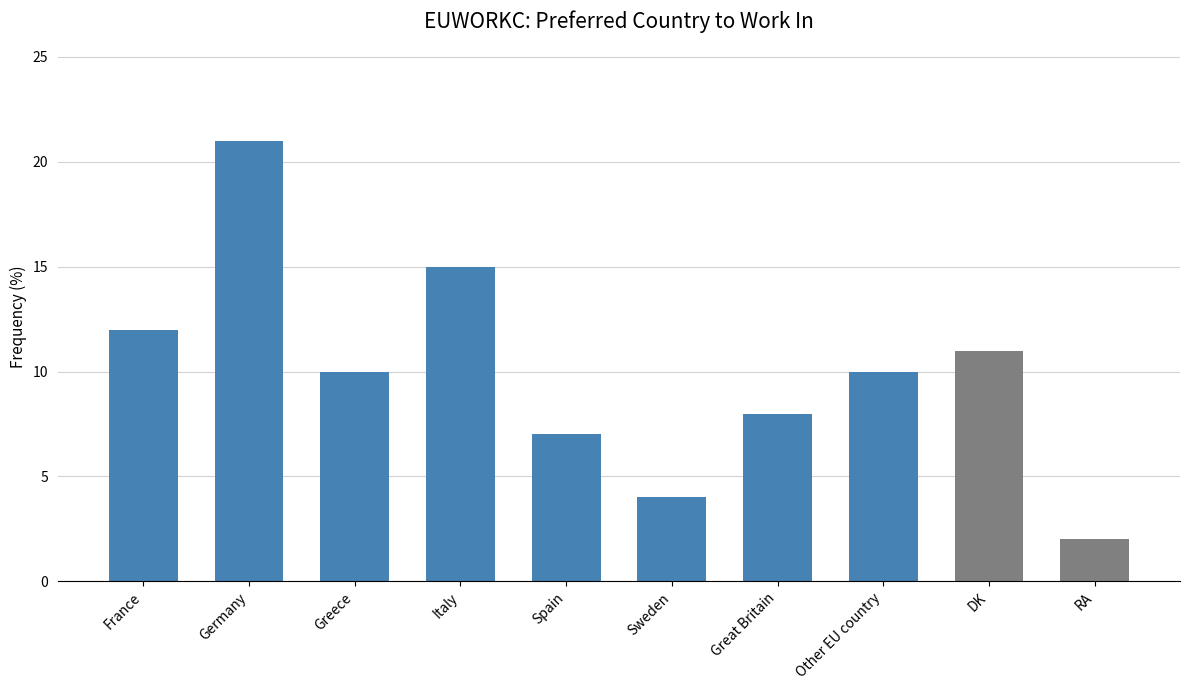

Reading left to right, transcribe all the data shown in this chart.

12	21	10	15	7	4	8	10	11	2